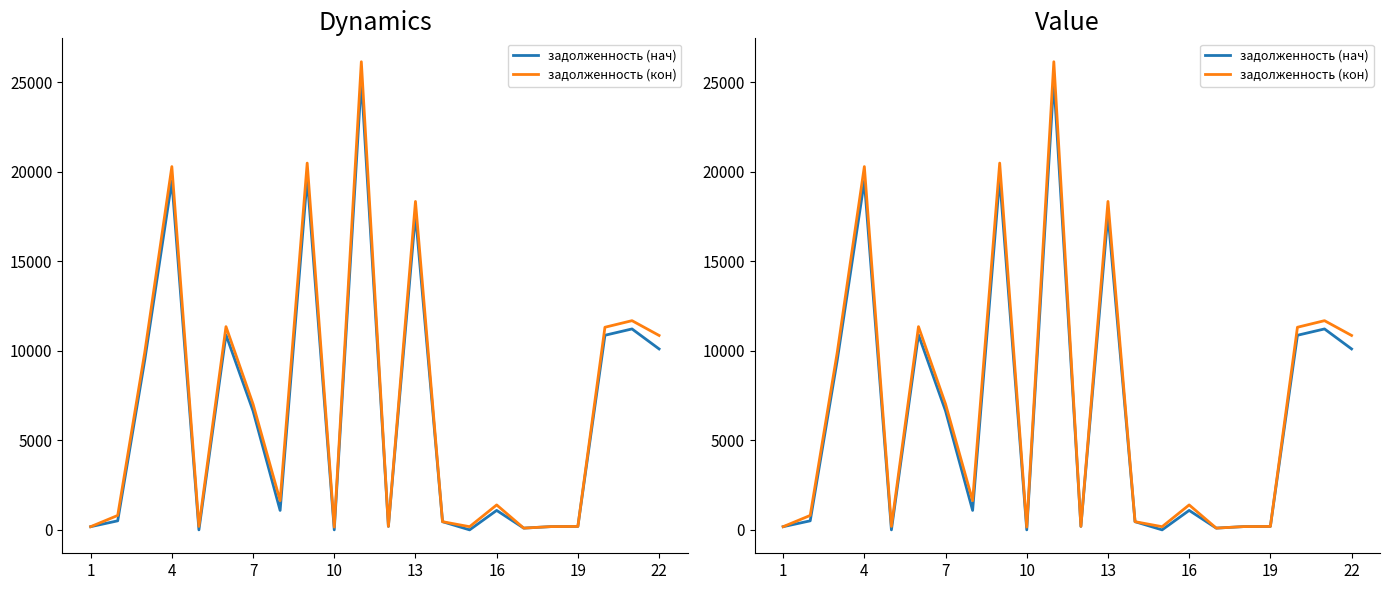

How many values in the задолженность (кон) series exceed 1629?

11